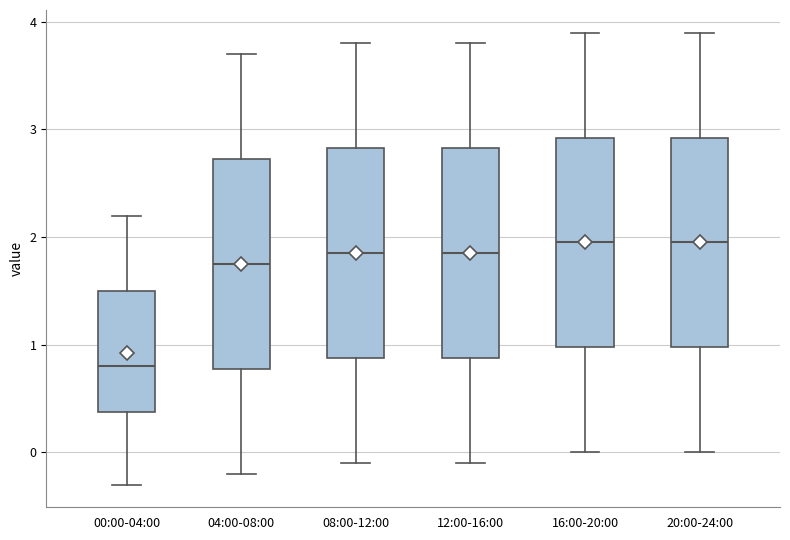

Reading left to right, transcribe this box plot: for each box, give where its median line is, the range the box spans, and where its two whiskers end, as read against the y-axis. The values are not printed on the chart, so give them approximately, as read against the axis.

00:00-04:00: median 0.8, box 0.4 to 1.5, whiskers -0.3 to 2.2
04:00-08:00: median 1.8, box 0.8 to 2.7, whiskers -0.2 to 3.7
08:00-12:00: median 1.9, box 0.9 to 2.8, whiskers -0.1 to 3.8
12:00-16:00: median 1.9, box 0.9 to 2.8, whiskers -0.1 to 3.8
16:00-20:00: median 2.0, box 1.0 to 2.9, whiskers 0.0 to 3.9
20:00-24:00: median 2.0, box 1.0 to 2.9, whiskers 0.0 to 3.9